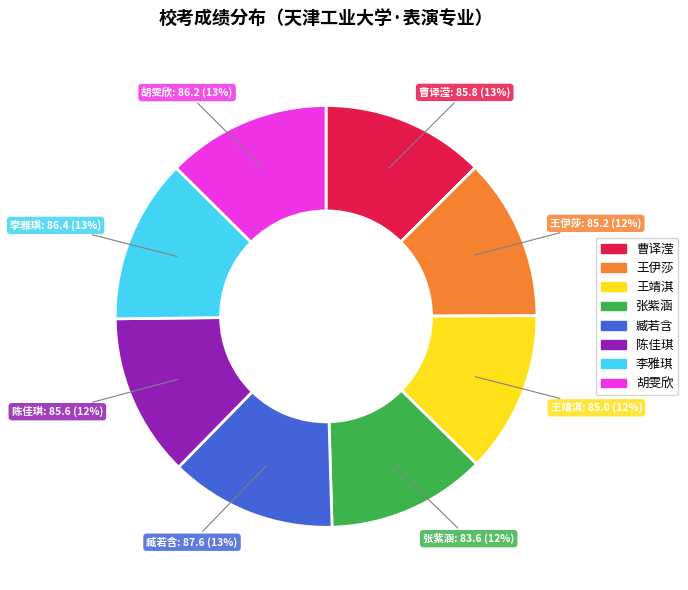

Is there any slice that represents more than half of the pie?

No